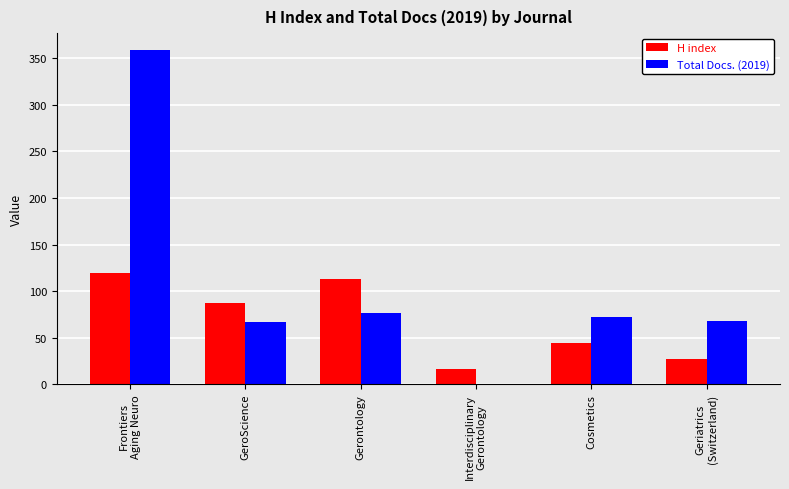

What is the sum of all H index values?

407